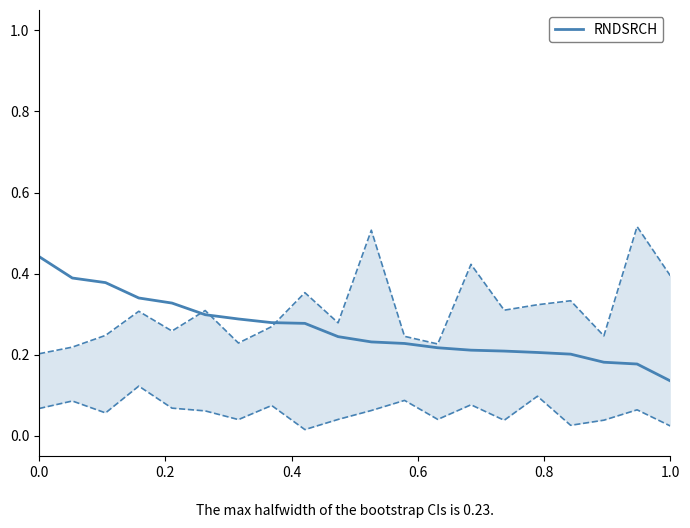

True or false: the data has more than 2 interior local peaks.

False